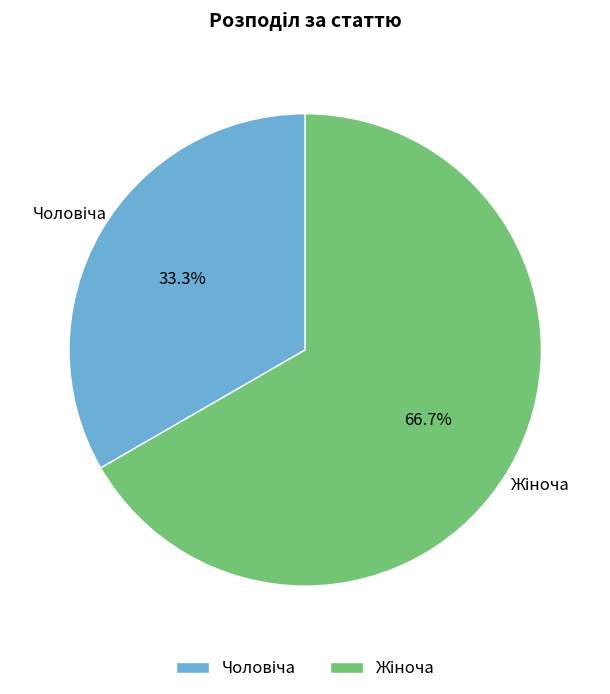

Does any single category account for the majority?

Yes